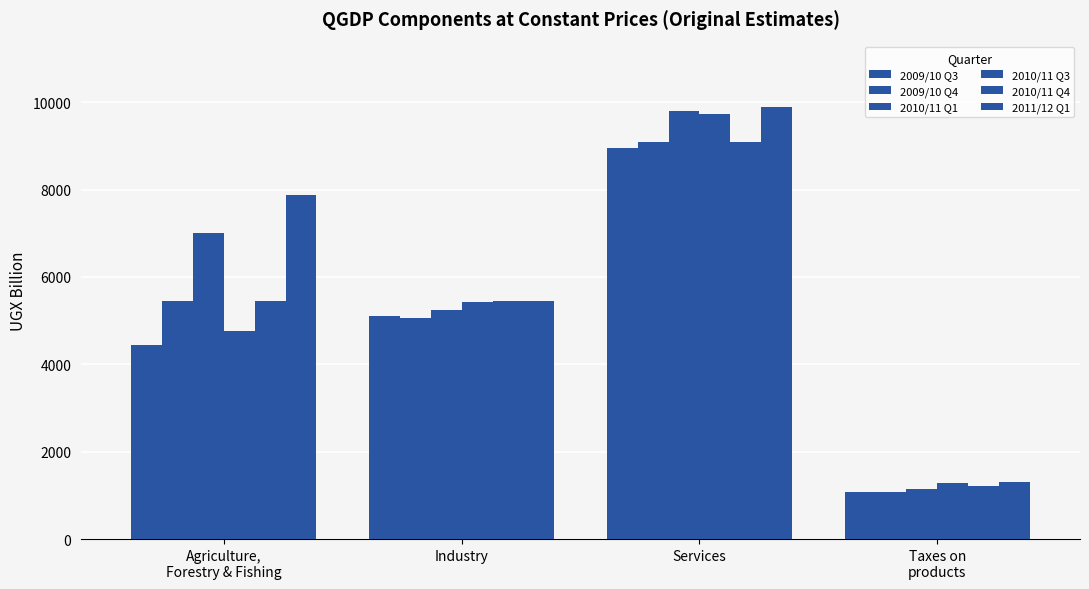

Reading left to right, transcribe all the data shown in this chart.

2009/10 Q3: 4451.0	5112.8	8963.3	1079.2
2009/10 Q4: 5461.4	5061.2	9090.0	1088.9
2010/11 Q1: 7007.6	5237.1	9793.7	1154.3
2010/11 Q3: 4770.0	5434.3	9742.2	1294.1
2010/11 Q4: 5440.7	5453.6	9085.4	1223.1
2011/12 Q1: 7871.6	5456.4	9903.1	1305.1